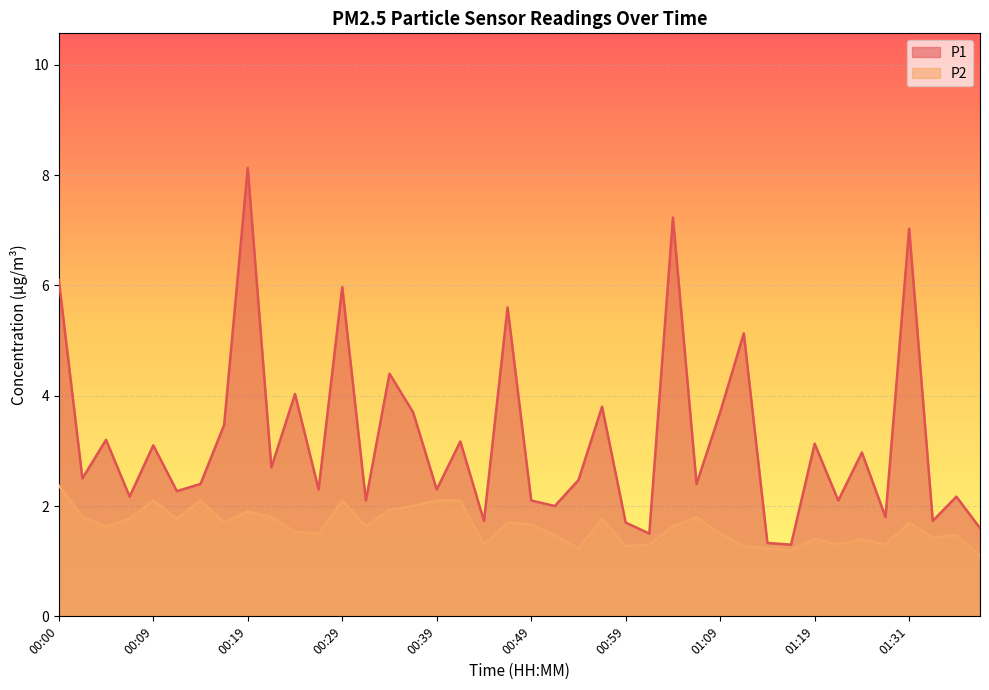

Which has a higher value, 01:09 or 00:56?

00:56